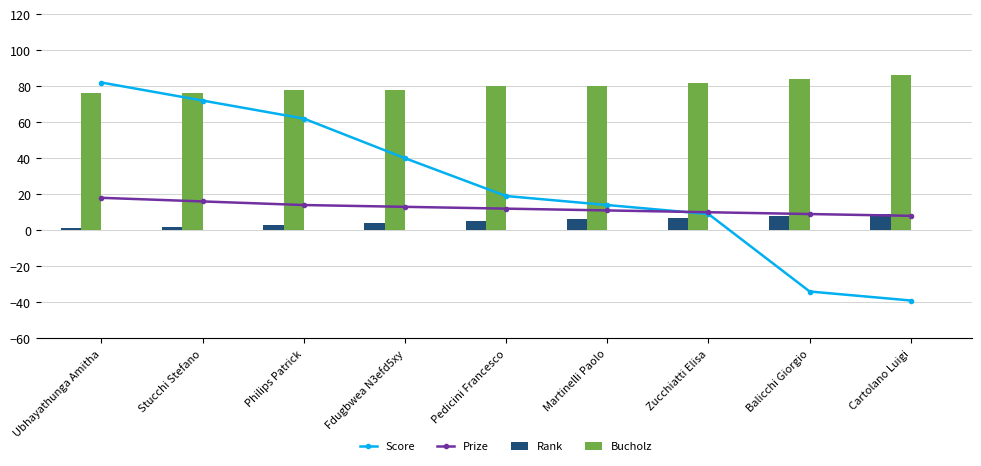

At which label is Bucholz closest to 81?

Pedicini Francesco